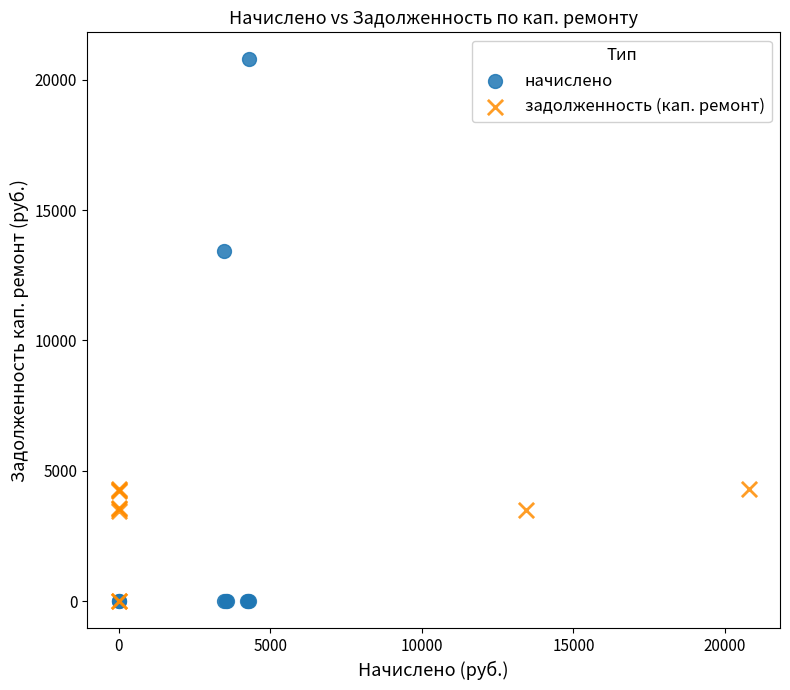

Which series has the widest spread of Y values?

начислено